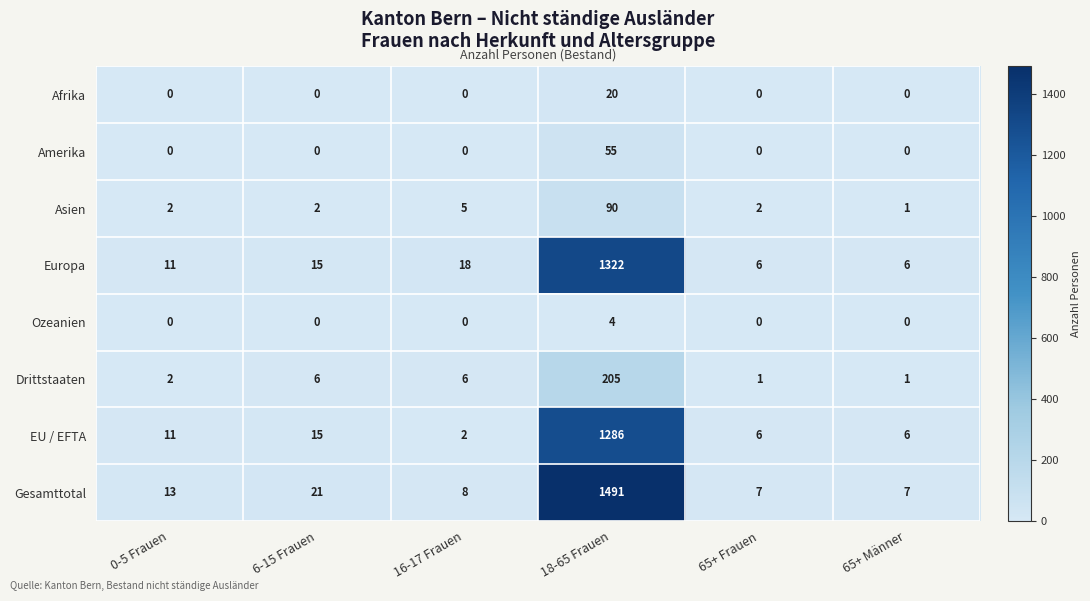

Which series changed the most between 16-17 Frauen and 18-65 Frauen?

Gesamttotal